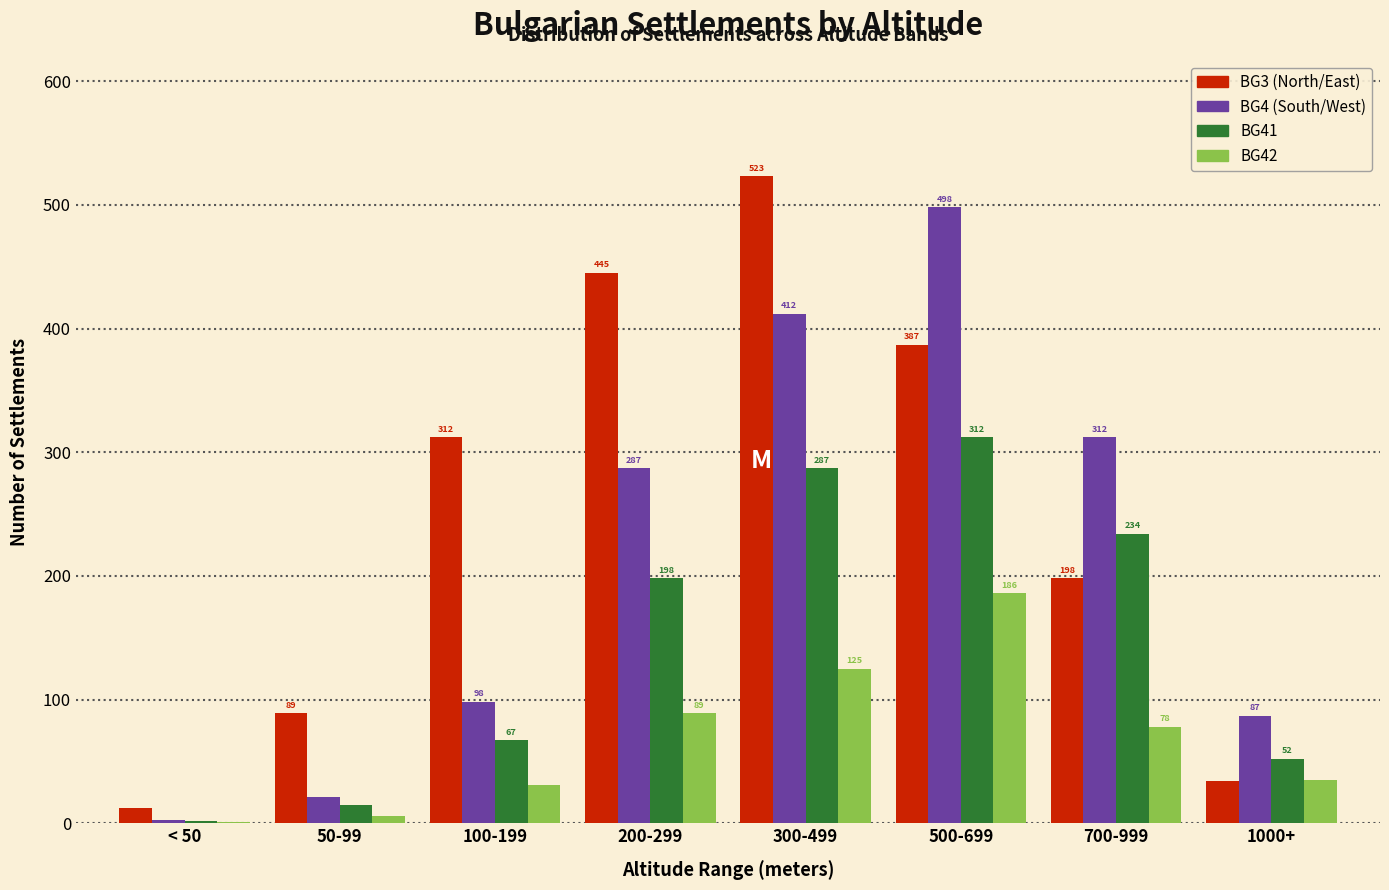

Reading right to left, what are all the values shown in this chart?

BG3 (North/East): 1000+=34	700-999=198	500-699=387	300-499=523	200-299=445	100-199=312	50-99=89	< 50=12
BG4 (South/West): 1000+=87	700-999=312	500-699=498	300-499=412	200-299=287	100-199=98	50-99=21	< 50=3
BG41: 1000+=52	700-999=234	500-699=312	300-499=287	200-299=198	100-199=67	50-99=15	< 50=2
BG42: 1000+=35	700-999=78	500-699=186	300-499=125	200-299=89	100-199=31	50-99=6	< 50=1